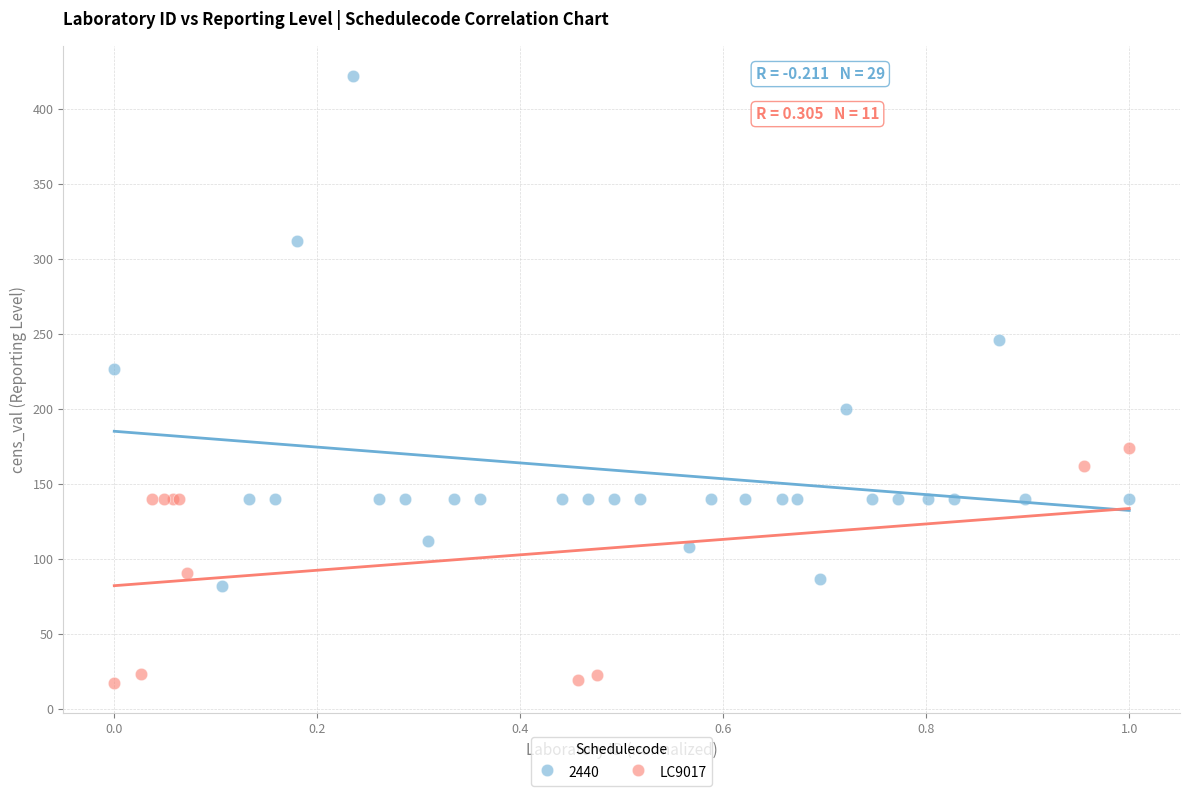

Which series has the largest Y range (max minus min)?

2440